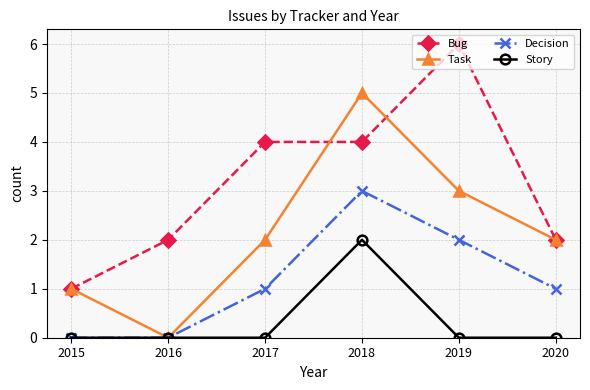

What is the sum of all Decision values?

7